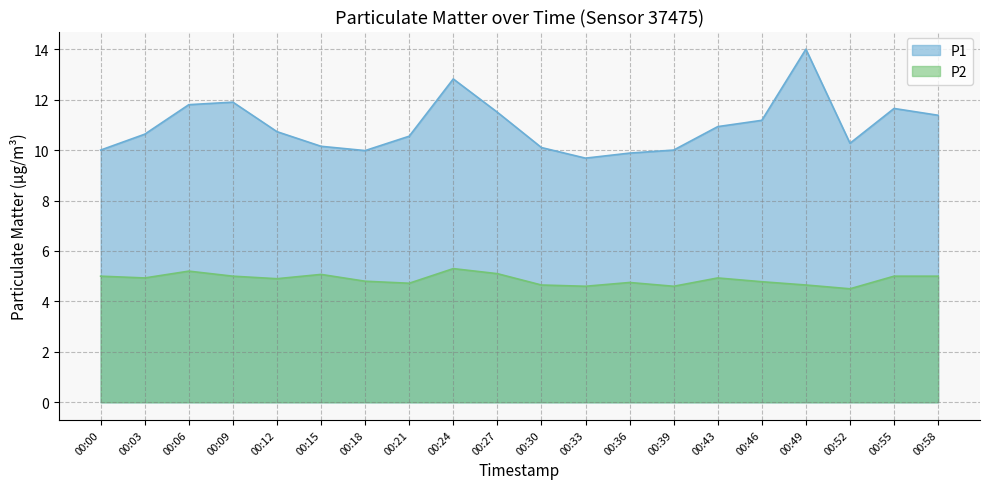

Rank the series by their maximum value, from highest to lowest.

P1, P2